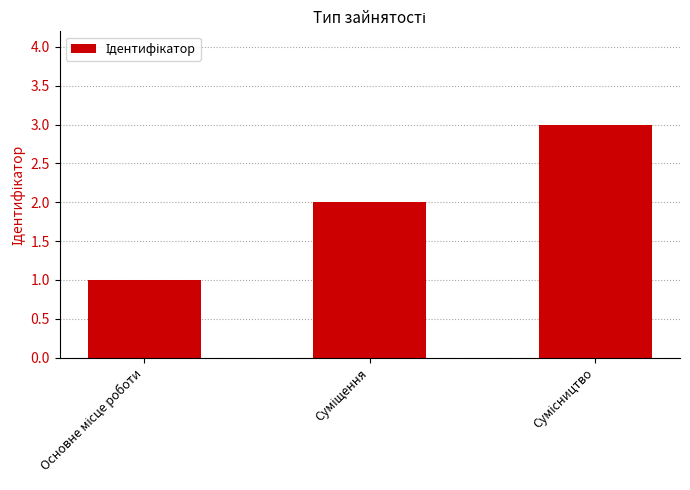

What is the sum of all values?

6